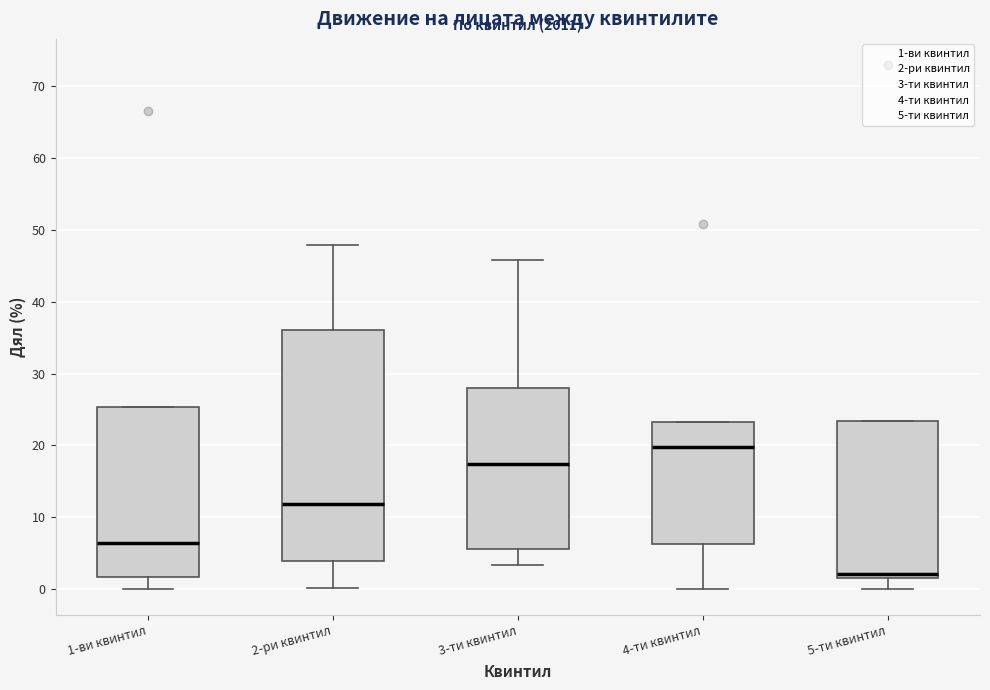

Reading left to right, read every box against the y-axis: the position of its median line, the range the box covers, and the ends of its whiskers. The values are not printed on the chart, so give them approximately, as read against the axis.

1-ви квинтил: median 6, box 2 to 25, whiskers 0 to 25
2-ри квинтил: median 12, box 4 to 36, whiskers 0 to 48
3-ти квинтил: median 17, box 6 to 28, whiskers 3 to 46
4-ти квинтил: median 20, box 6 to 23, whiskers 0 to 23
5-ти квинтил: median 2 (just above the box's lower edge), box 2 to 23, whiskers 0 to 23